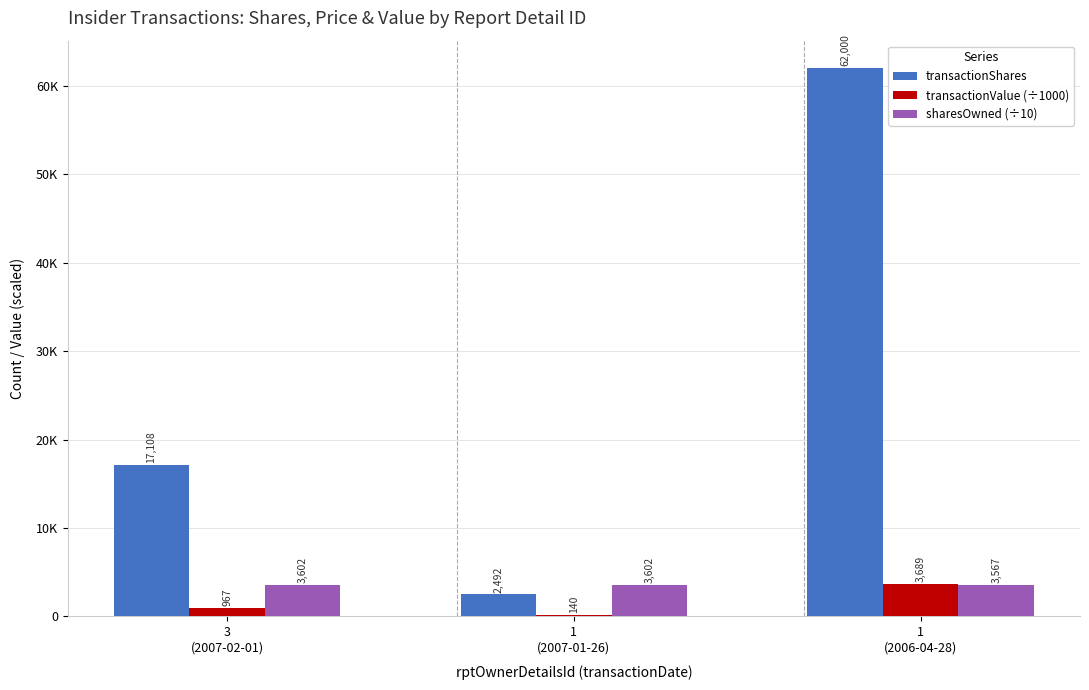

What is the highest value of the sharesOwned (÷10) series?

3601.8